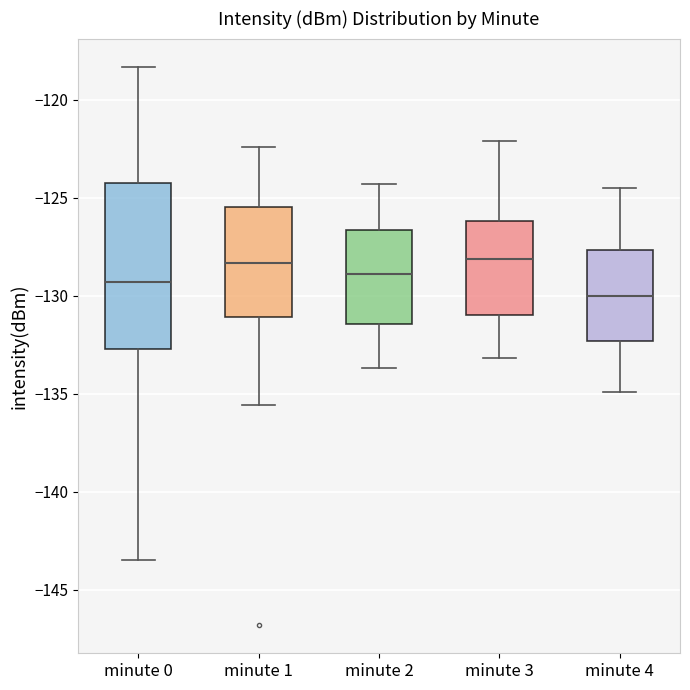

Reading left to right, read every box against the y-axis: the position of its median line, the range the box covers, and the ends of its whiskers. The values are not printed on the chart, so give them approximately, as read against the axis.

minute 0: median -129.5, box -132.5 to -124.5, whiskers -143.5 to -118.5
minute 1: median -128.5, box -131.0 to -125.5, whiskers -135.5 to -122.5
minute 2: median -129.0, box -131.5 to -126.5, whiskers -133.5 to -124.5
minute 3: median -128.0, box -131.0 to -126.0, whiskers -133.0 to -122.0
minute 4: median -130.0, box -132.5 to -127.5, whiskers -135.0 to -124.5